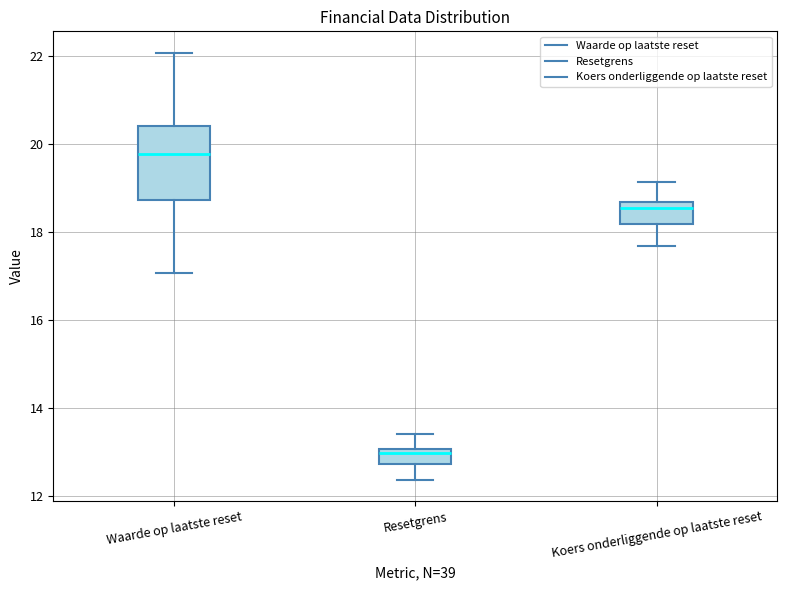

Reading left to right, read every box against the y-axis: the position of its median line, the range the box covers, and the ends of its whiskers. The values are not printed on the chart, so give them approximately, as read against the axis.

Waarde op laatste reset: median 19.8, box 18.8 to 20.4, whiskers 17.0 to 22.0
Resetgrens: median 13.0 (just below the box's upper edge), box 12.8 to 13.0, whiskers 12.4 to 13.4
Koers onderliggende op laatste reset: median 18.6 (just below the box's upper edge), box 18.2 to 18.6, whiskers 17.6 to 19.2